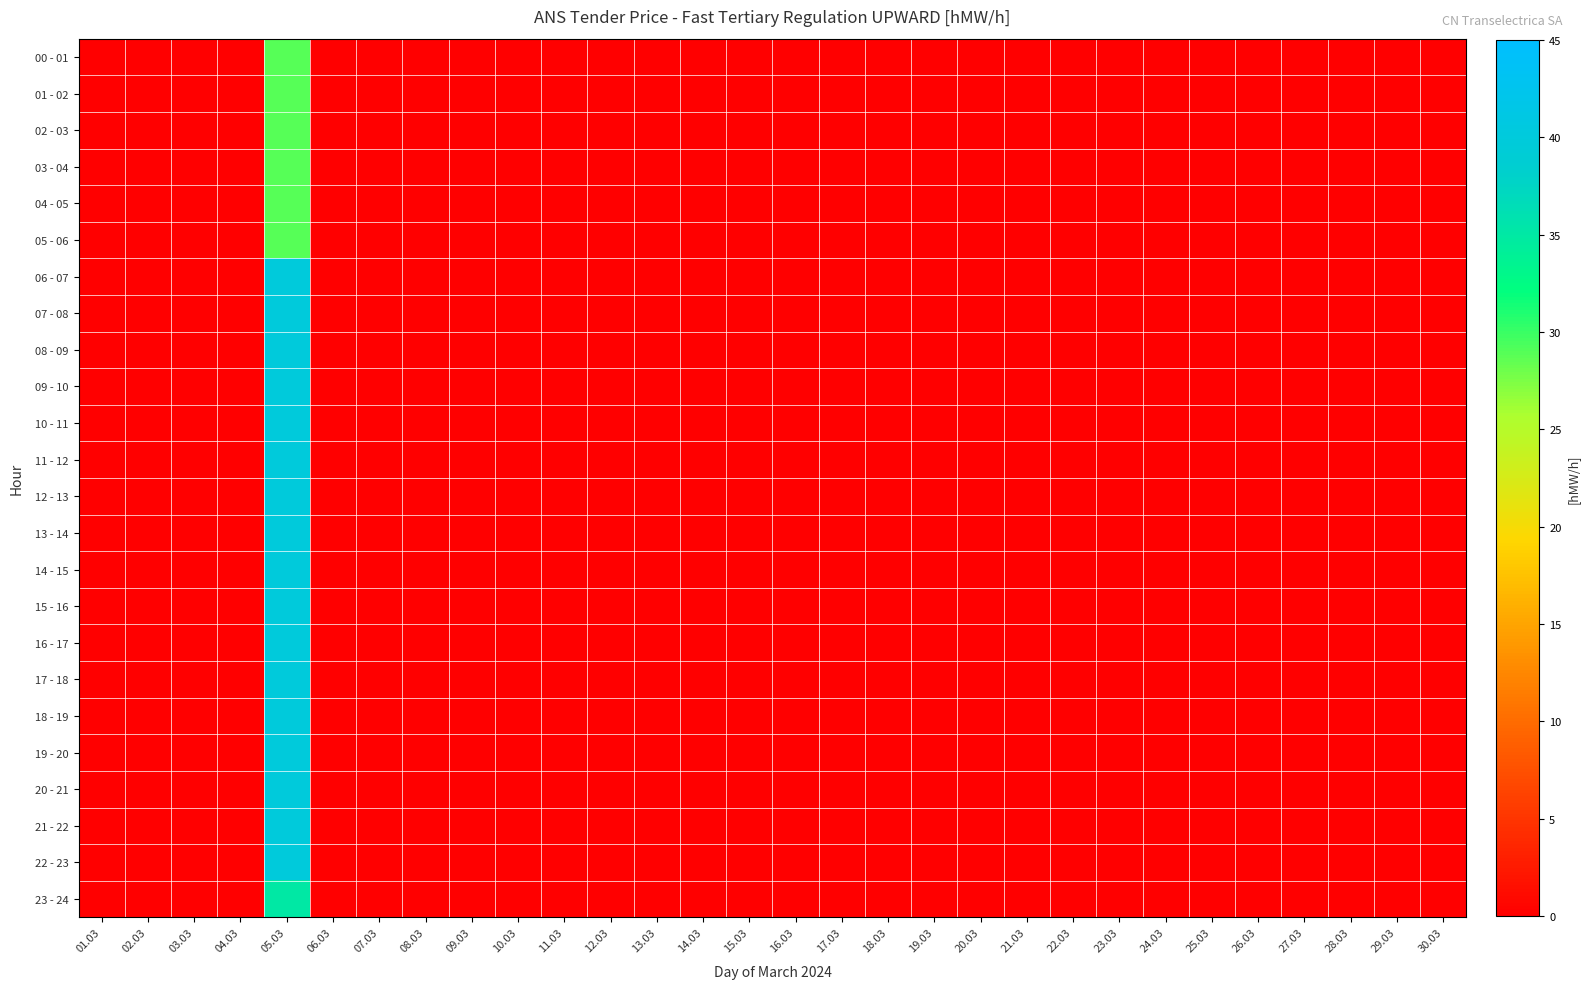

List the series in order of their peak value, highest first.

06 - 07, 07 - 08, 08 - 09, 09 - 10, 10 - 11, 11 - 12, 12 - 13, 13 - 14, 14 - 15, 15 - 16, 16 - 17, 17 - 18, 18 - 19, 19 - 20, 20 - 21, 21 - 22, 22 - 23, 23 - 24, 00 - 01, 01 - 02, 02 - 03, 03 - 04, 04 - 05, 05 - 06